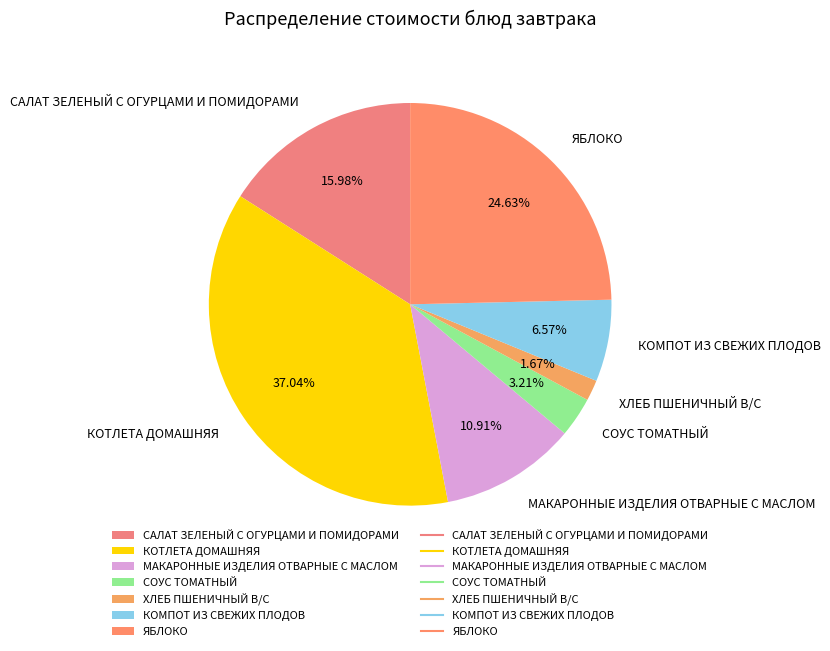

To the nearest percent, what portion does ЯБЛОКО represent?

25%